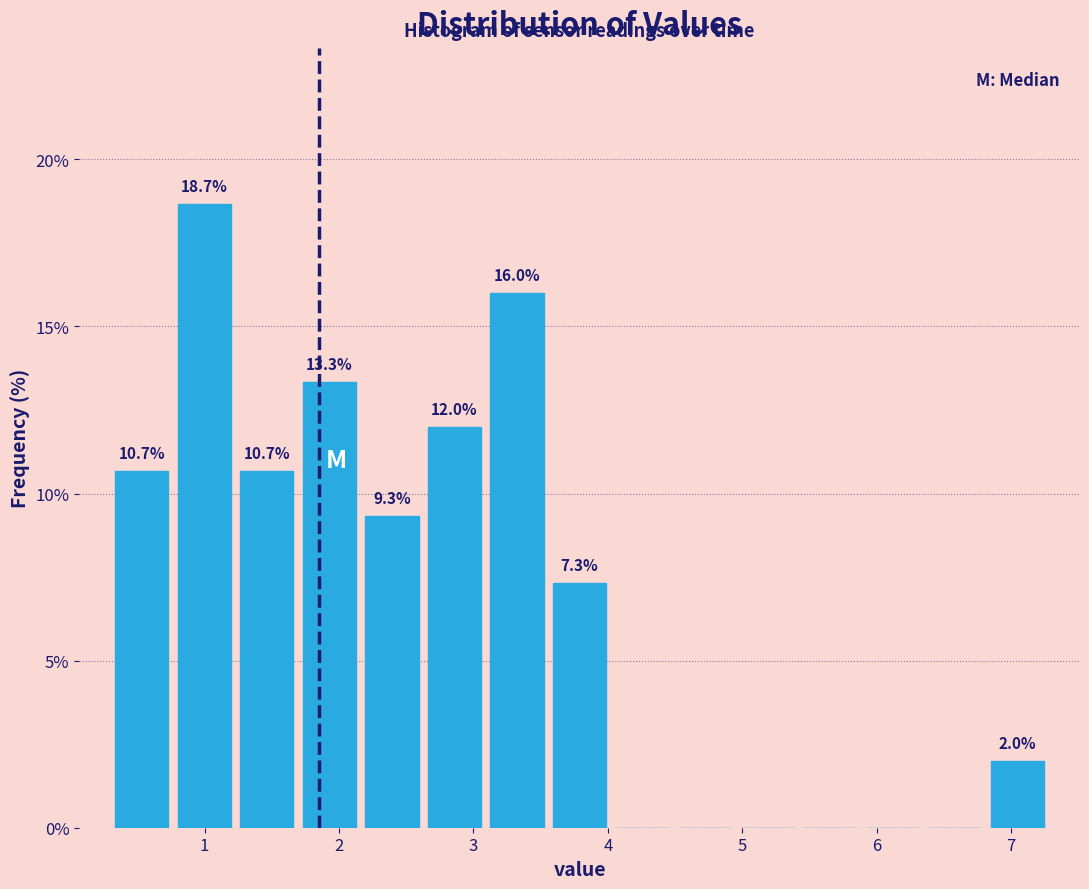

Over which range of the x-axis is the bar tallest?

0.8 to 1.2